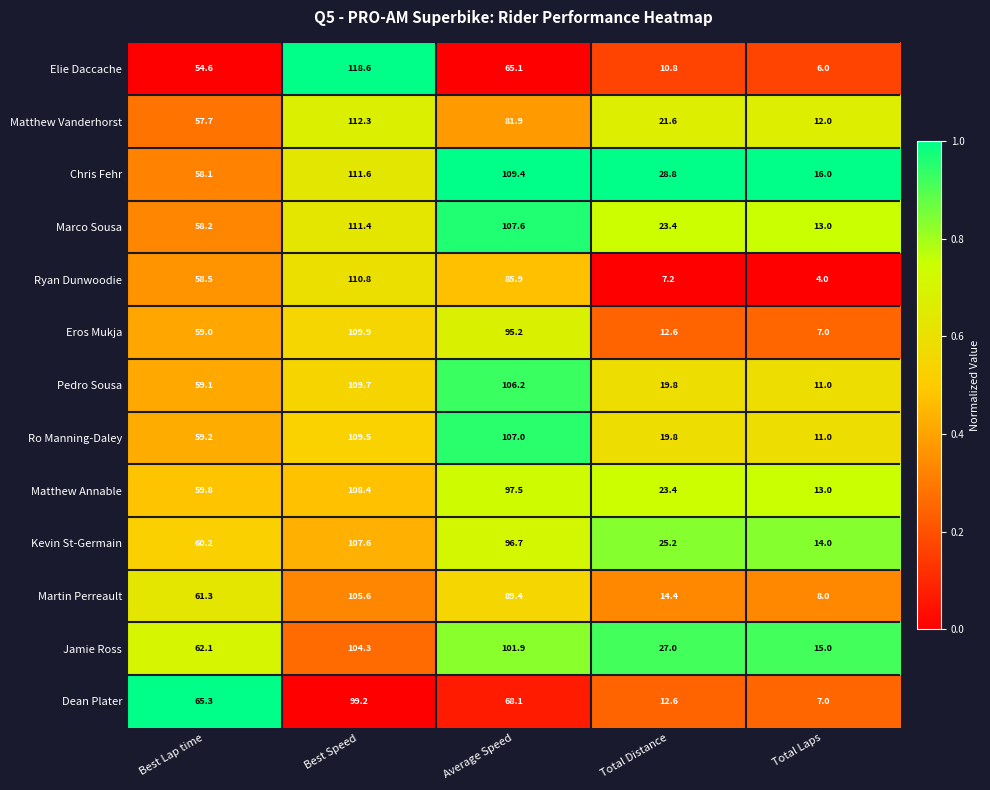

At which category is the sum across all series the highest?

Best Speed